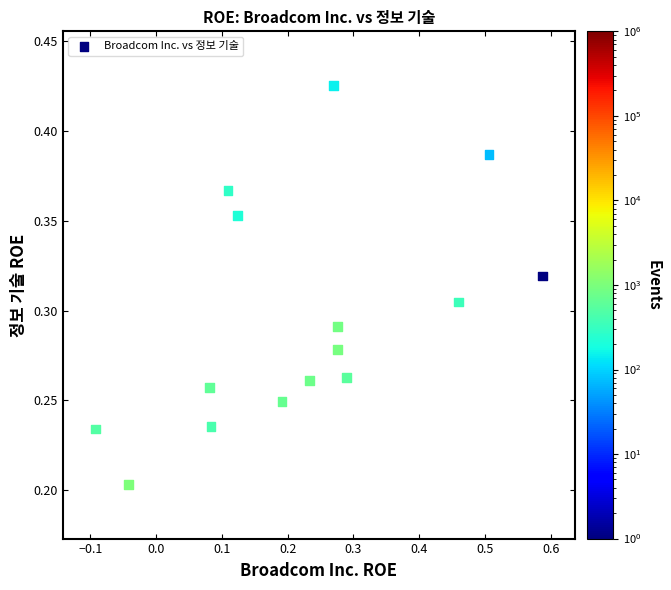

What is the range of X values (max minus min)?

0.7